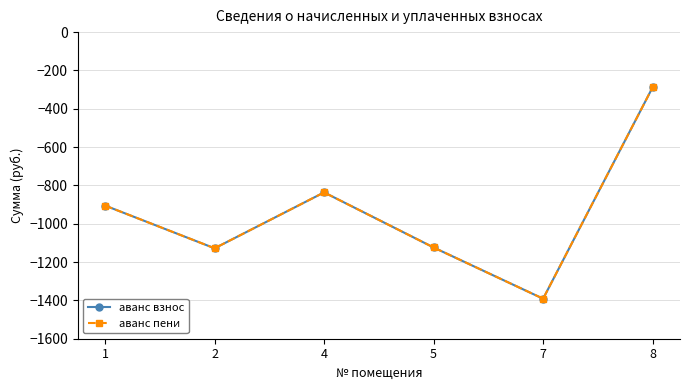

The аванс пени series shows -905.2 at 1. True or false?

True